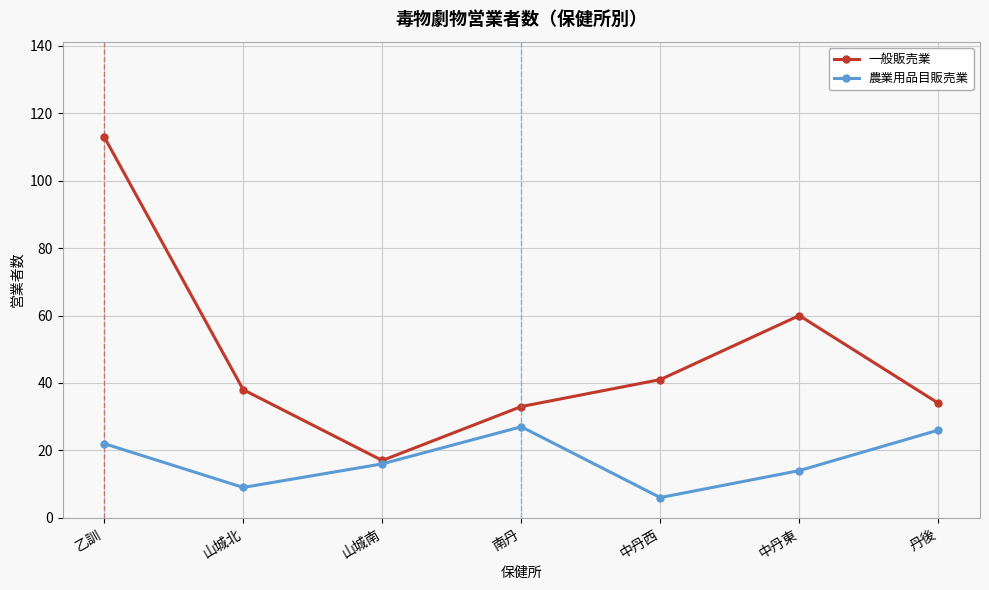

Which series changed the most between 山城南 and 中丹東?

一般販売業